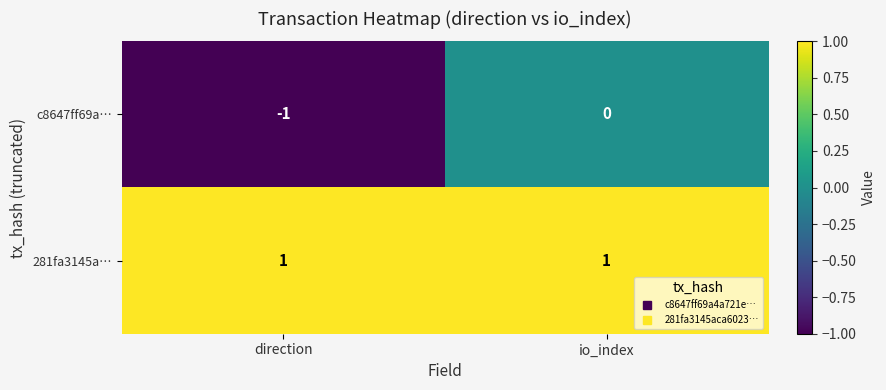

The c8647ff69a… series shows -1 at io_index. True or false?

False